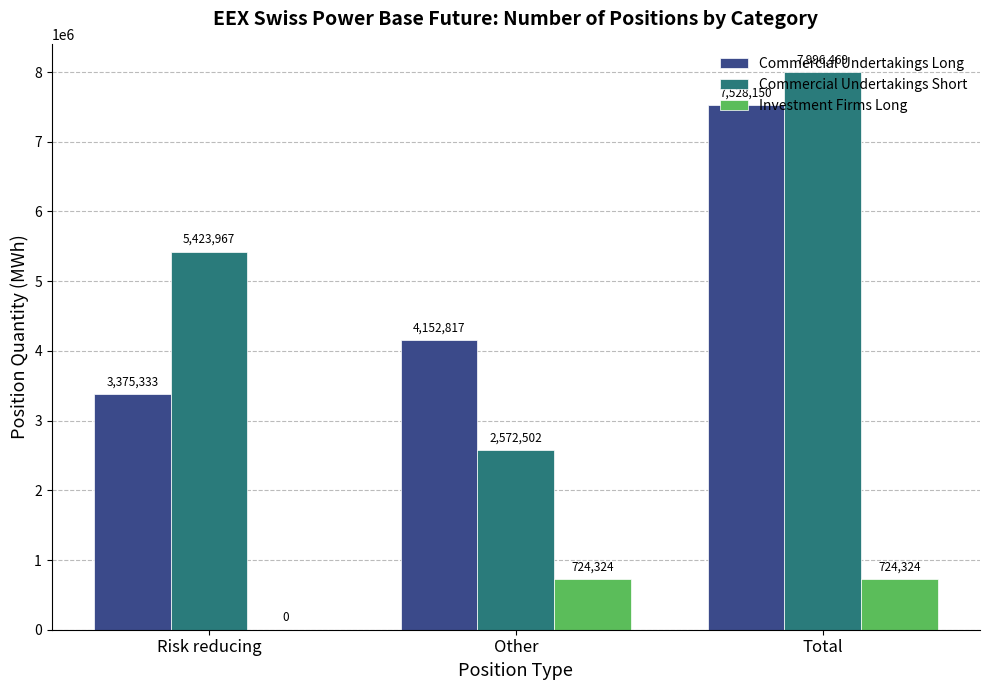

What is the average value of the Investment Firms Long series?

482883